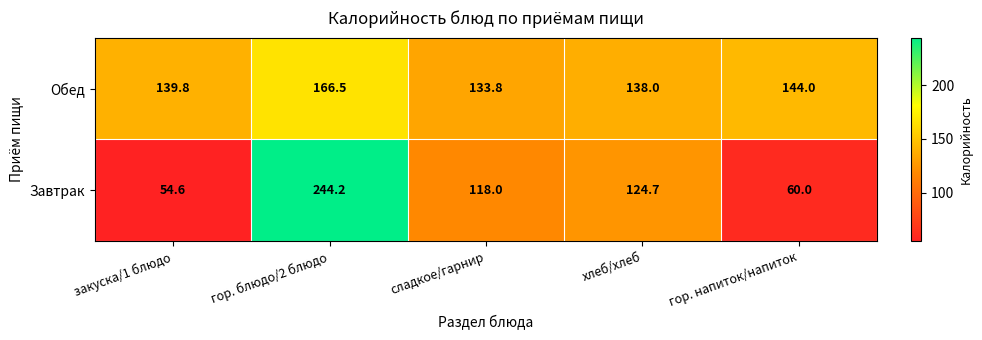

At гор. напиток/напиток, list the series in order from smallest to largest.

Завтрак, Обед